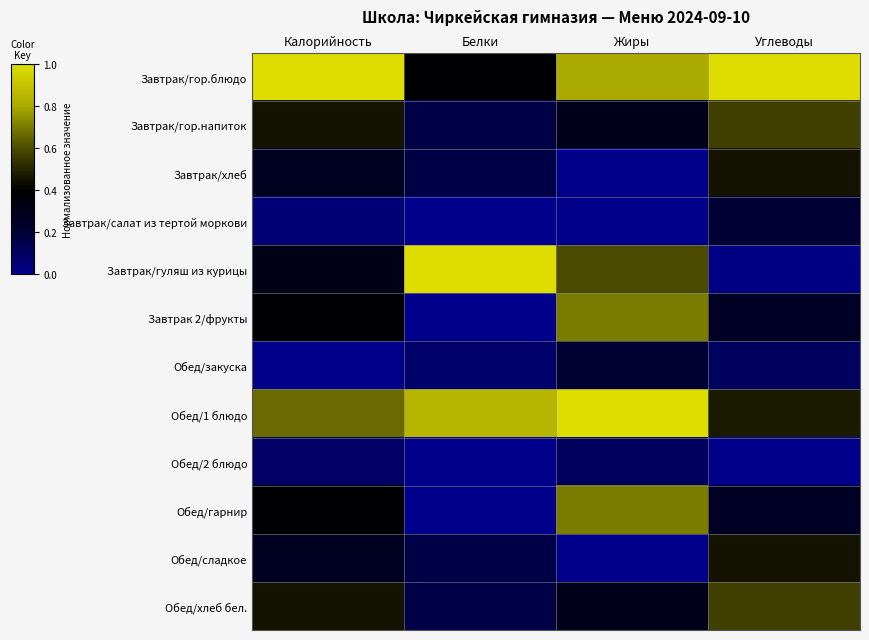

At how many categories does at least one series exceed 0?

4